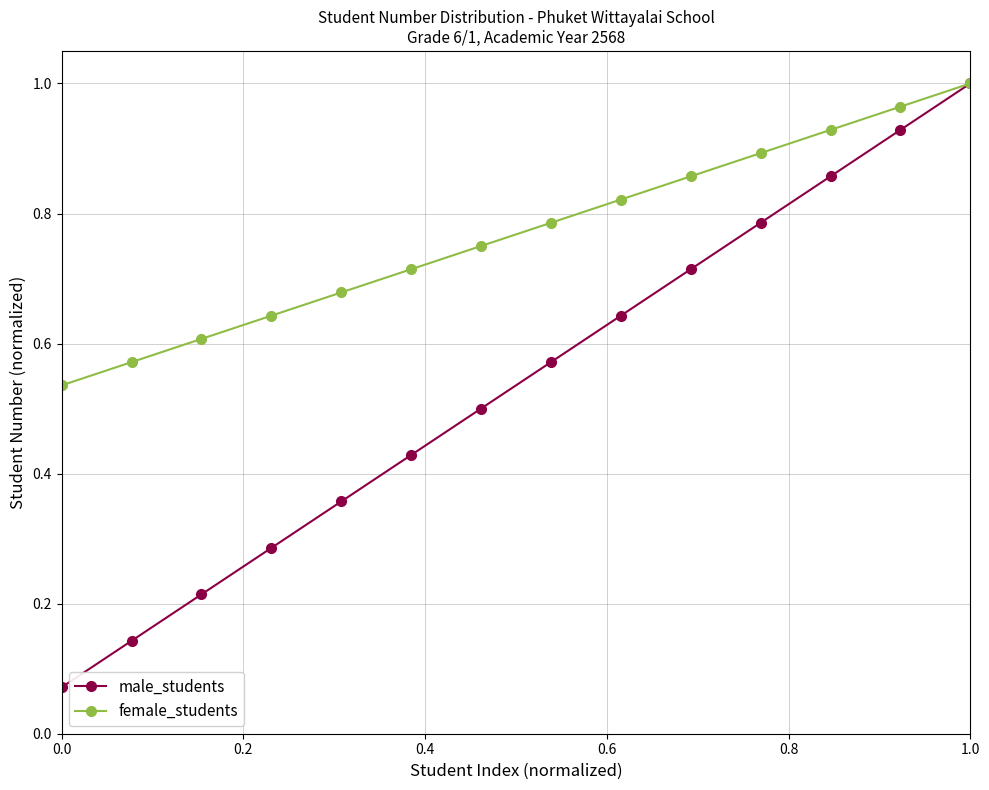

What are all the series names shown in the legend?

male_students, female_students